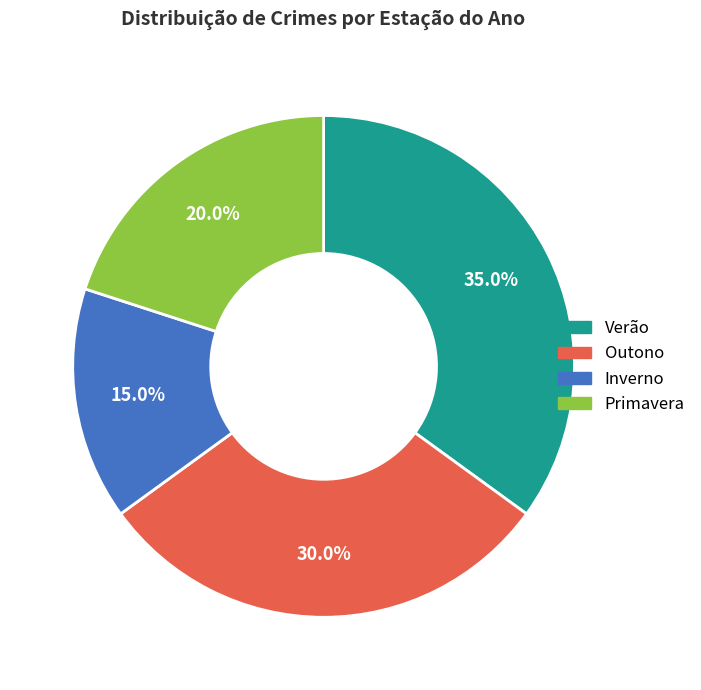

To the nearest percent, what is the average slice percentage?

25%